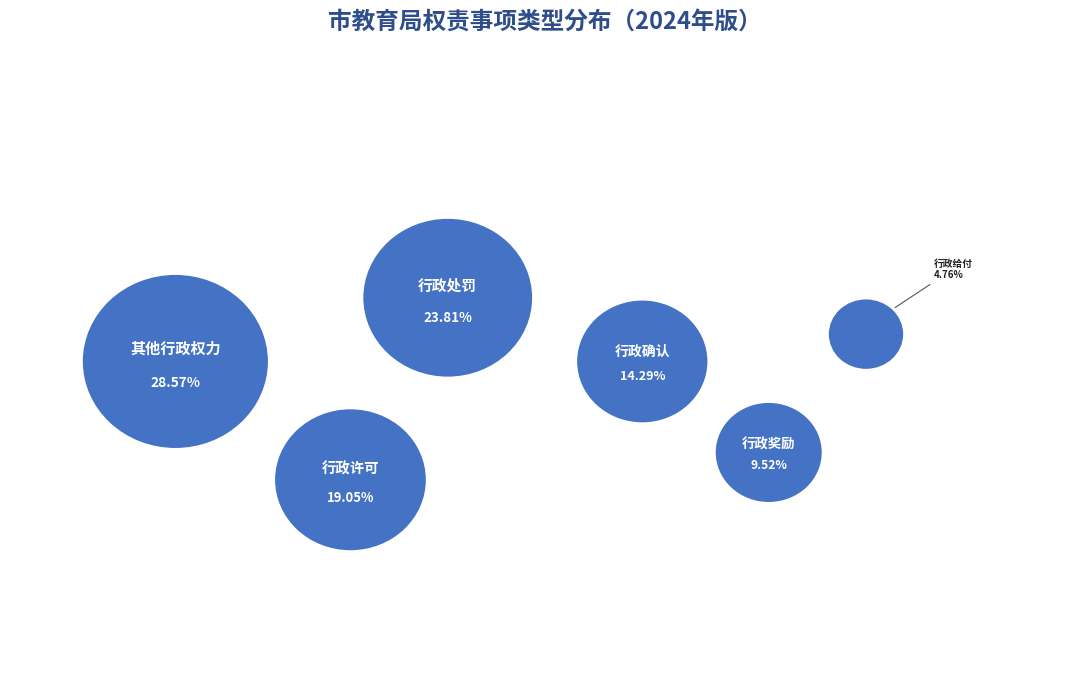

How many segments does this pie chart have?

6